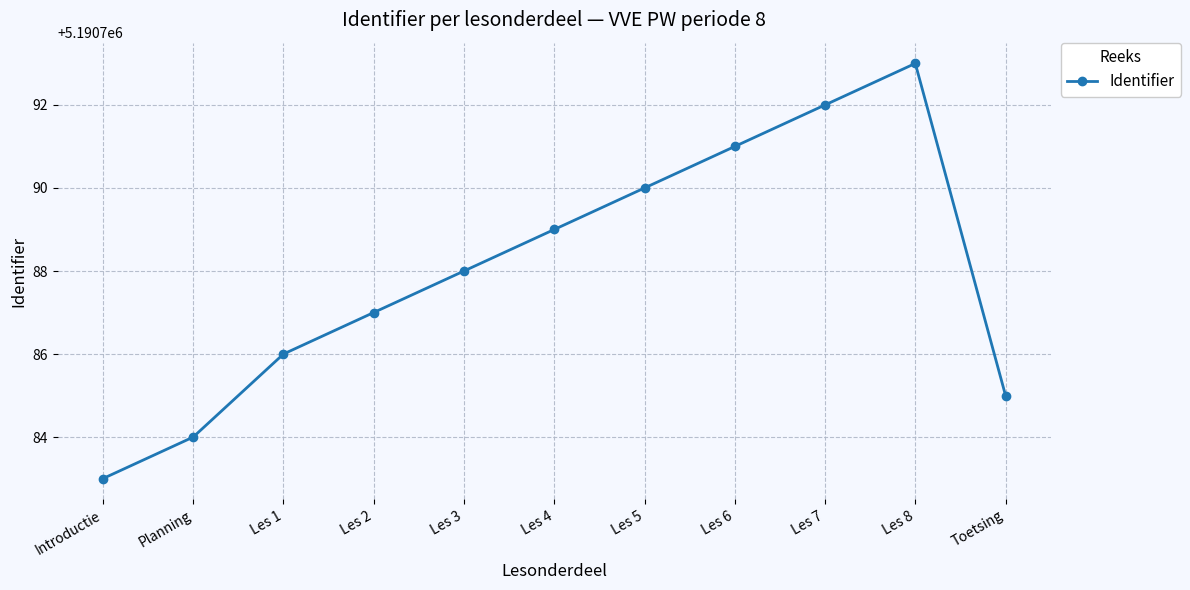

Which category has the highest value across all series?

Les 8